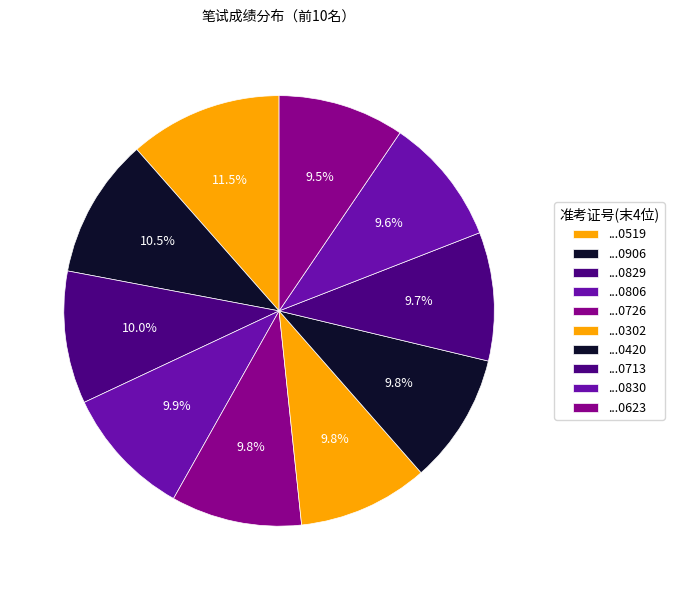

Count the number of slices in the pie.

10